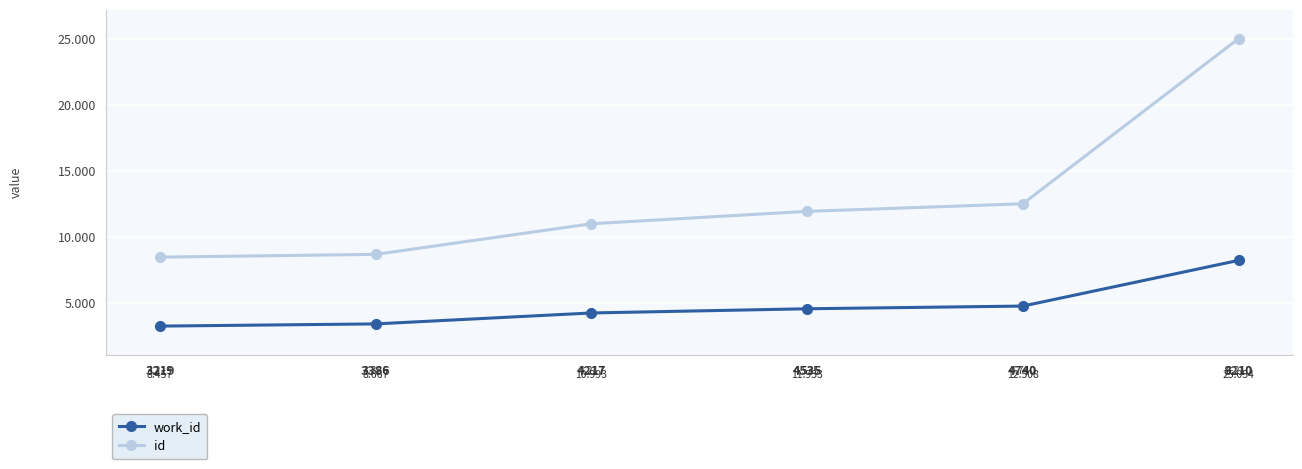

Which series has the largest total across all categories?

id